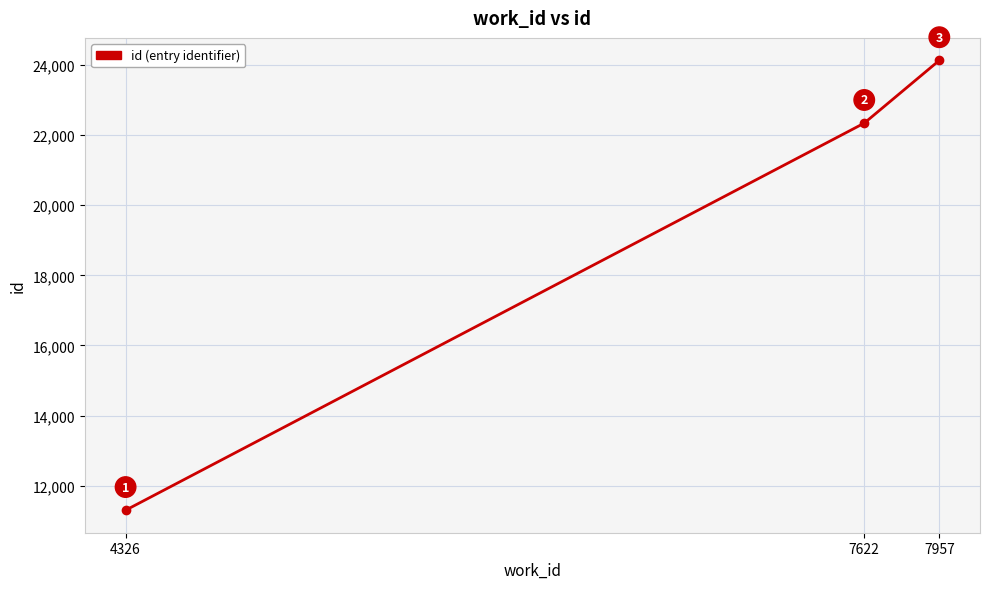

Reading left to right, extract all data points from this chart.

11300	22340	24130